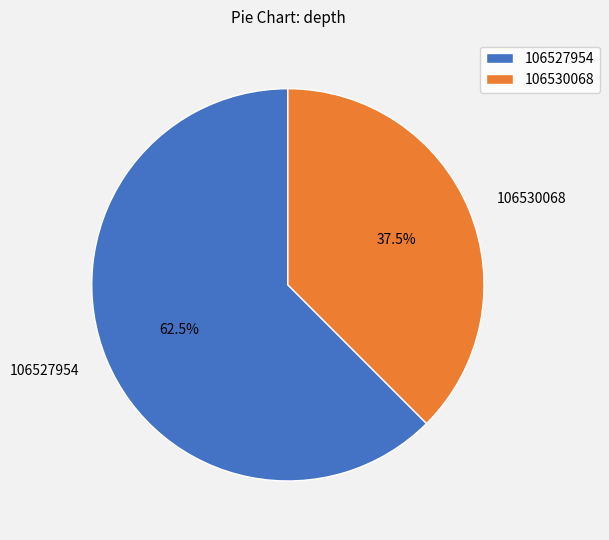

How many segments does this pie chart have?

2